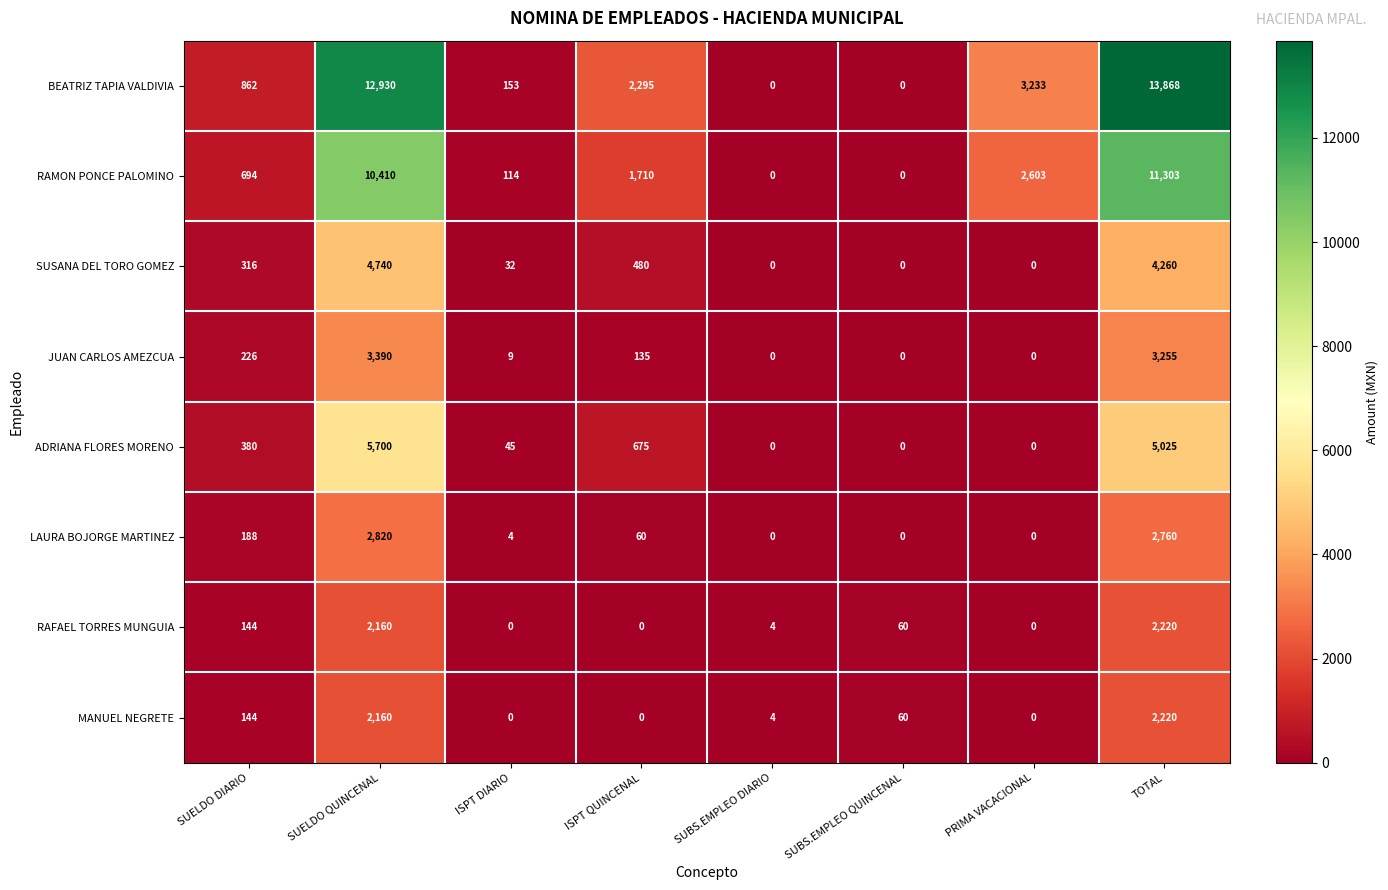

Which series has the largest total across all categories?

BEATRIZ TAPIA VALDIVIA